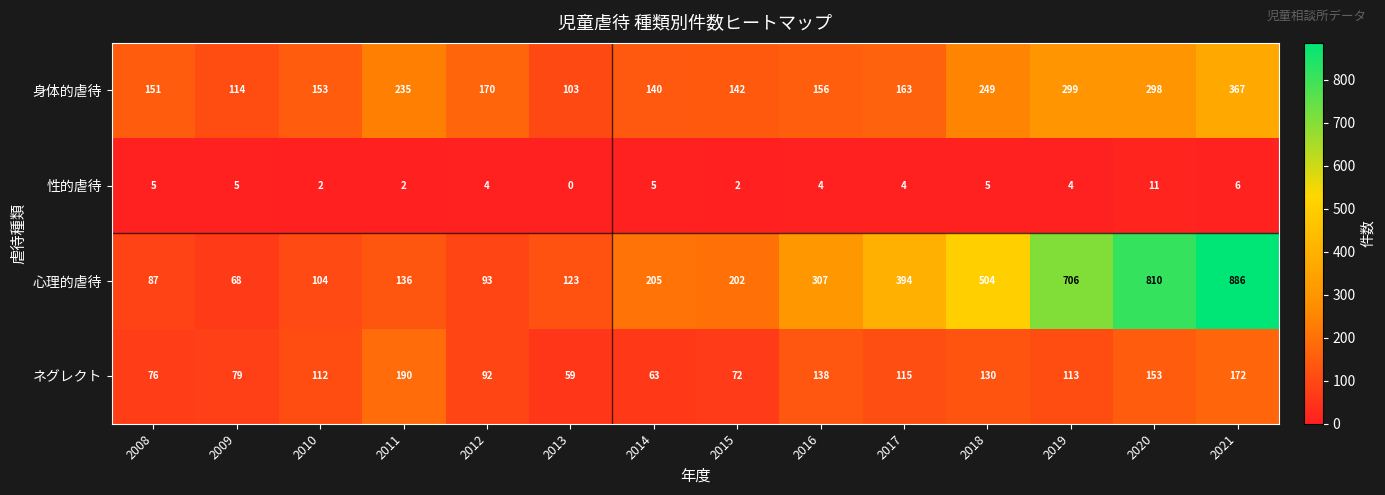

How many values in the 身体的虐待 series are below 163?

7